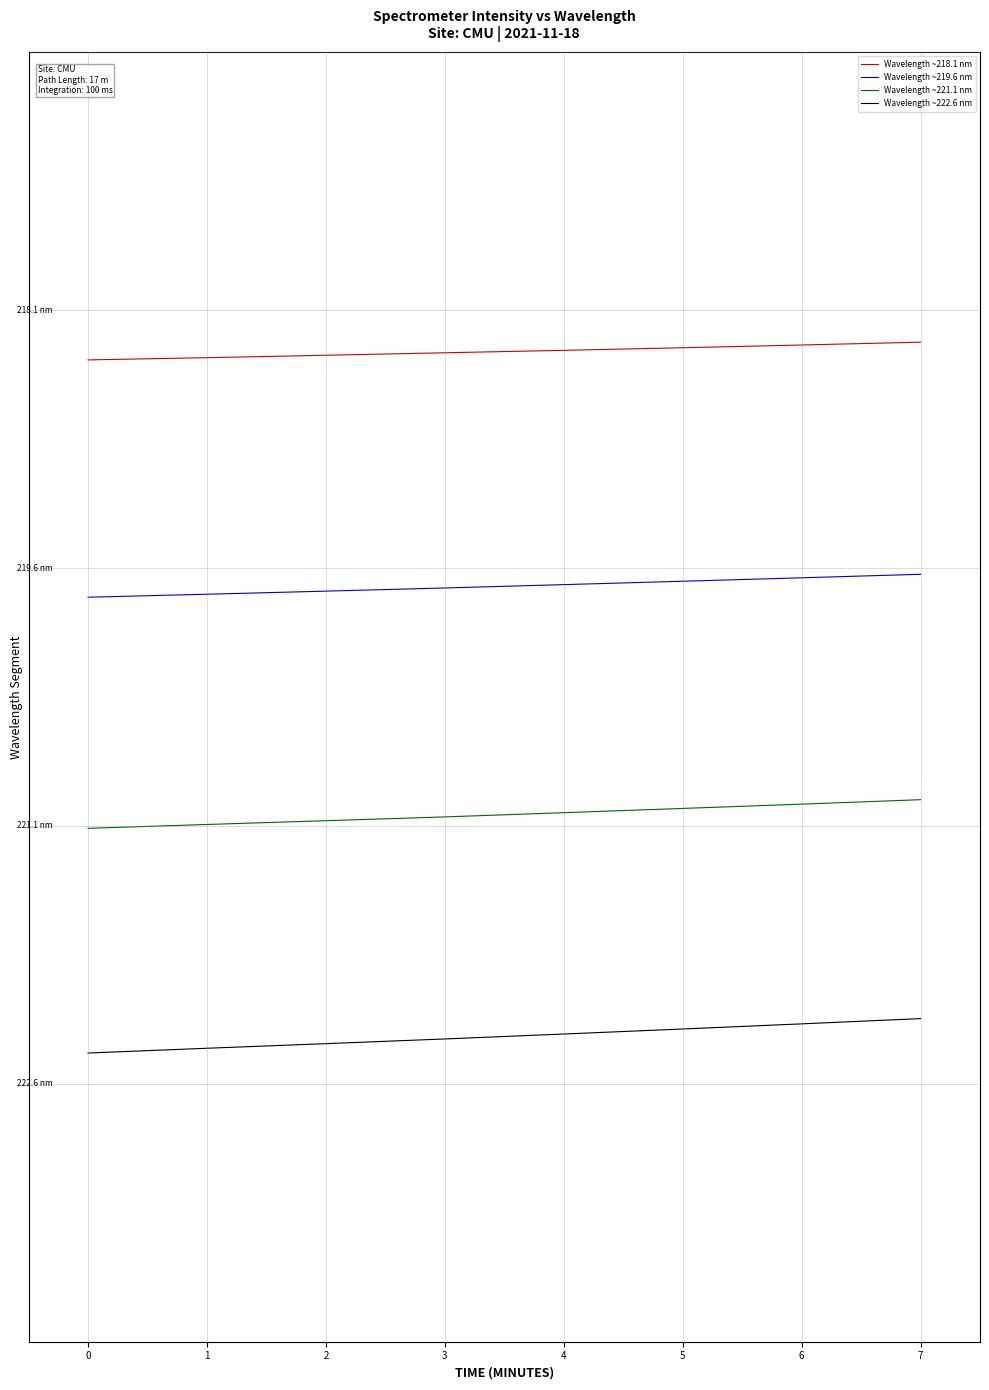

Does the chart have visible grid lines?

Yes